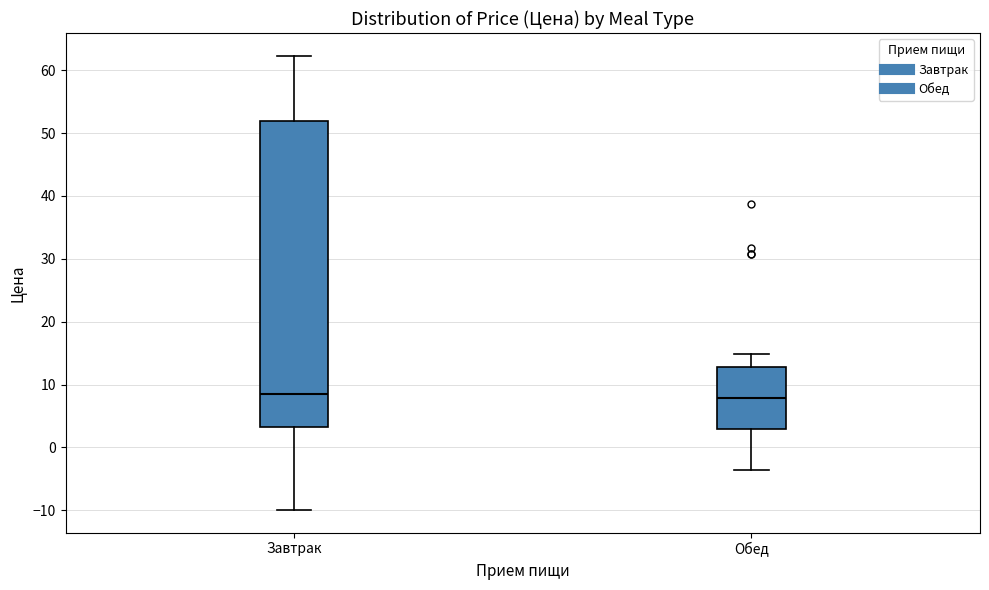

Which box is the tallest, from its lower edge to its upper edge?

Завтрак